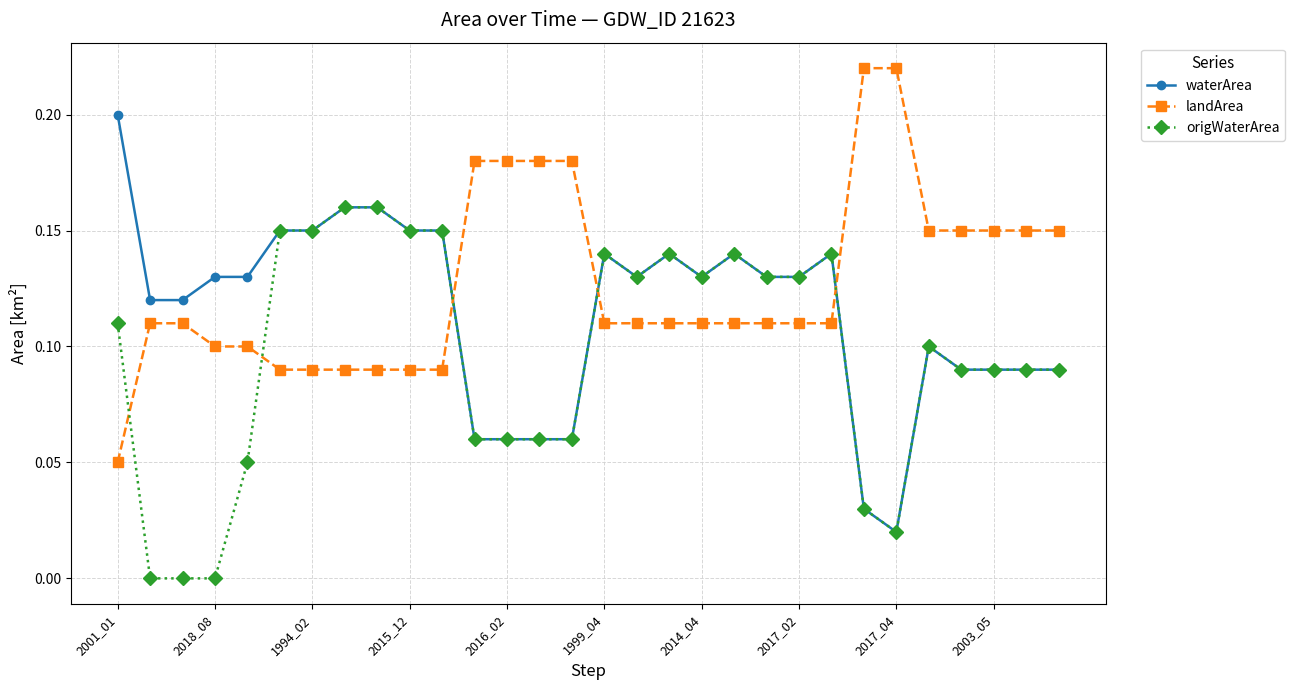

How many times do landArea and origWaterArea cross each other?

5